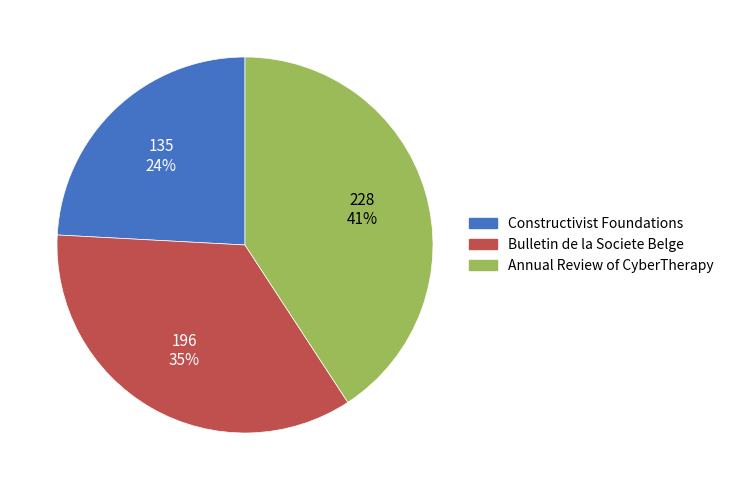

Is there any slice that represents more than half of the pie?

No